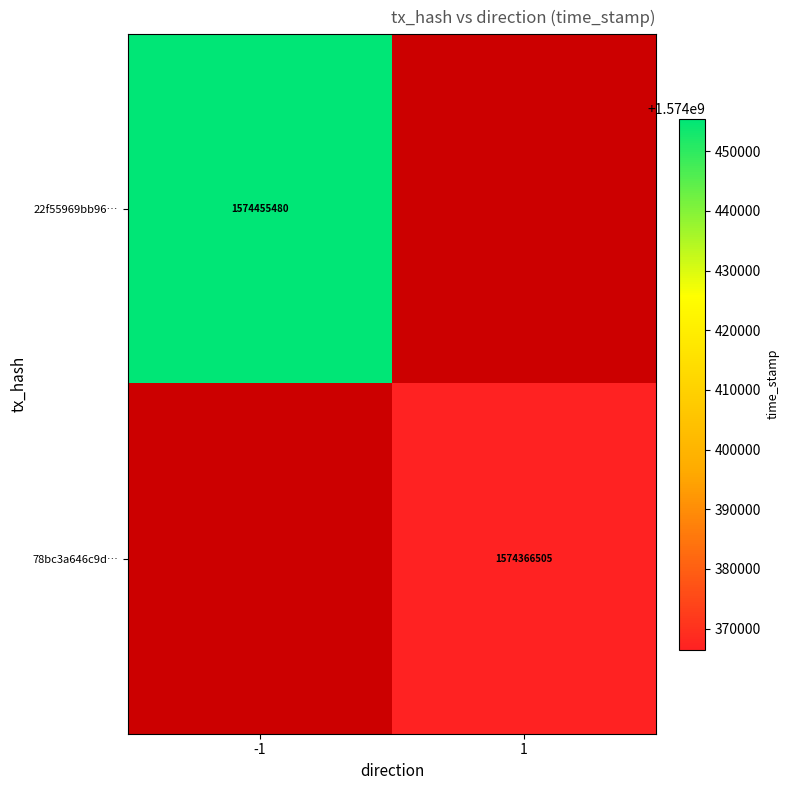

The 22f55969bb96… series shows 1574455480 at -1. True or false?

True